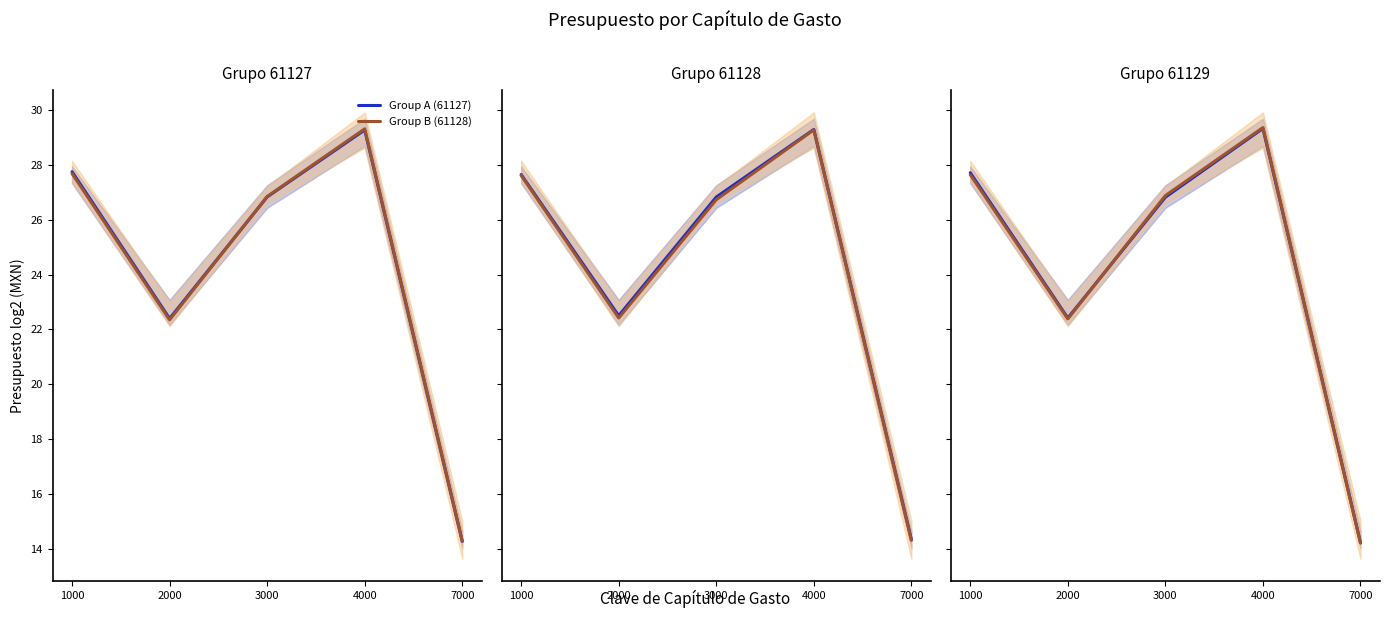

Which series changed the most between 2000 and 4000?

Group B (61128)